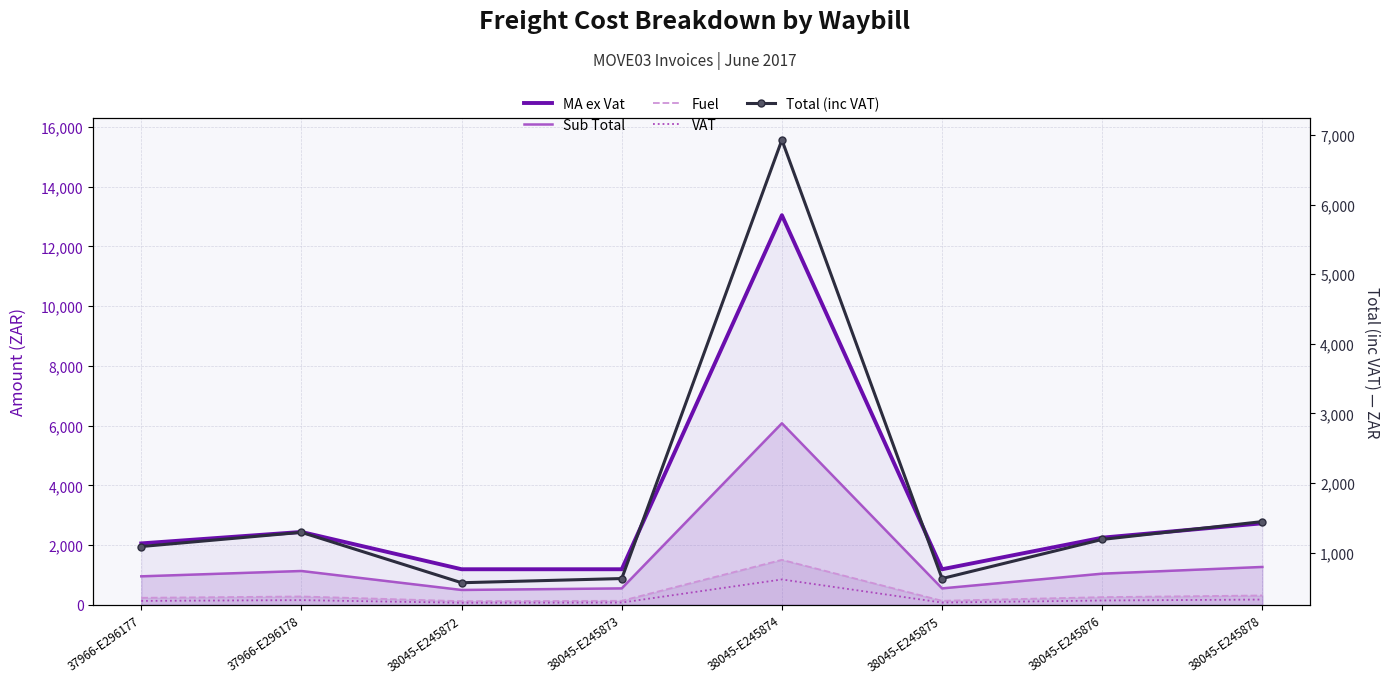

True or false: Fuel and Total (inc VAT) intersect in this chart.

False